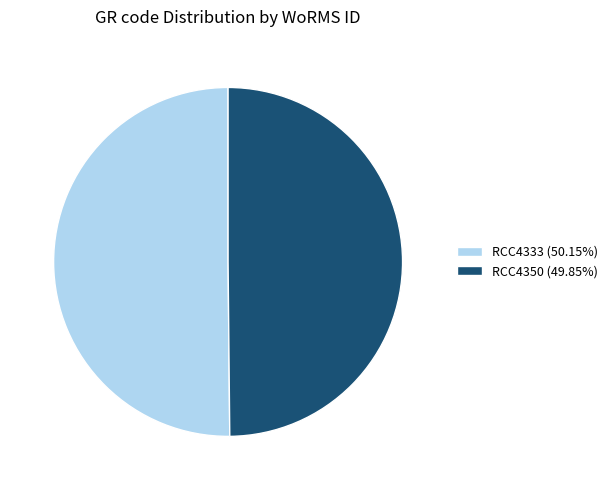

Approximately how many times larger is the value at RCC4350 (49.85%) compared to RCC4333 (50.15%)?

1.0